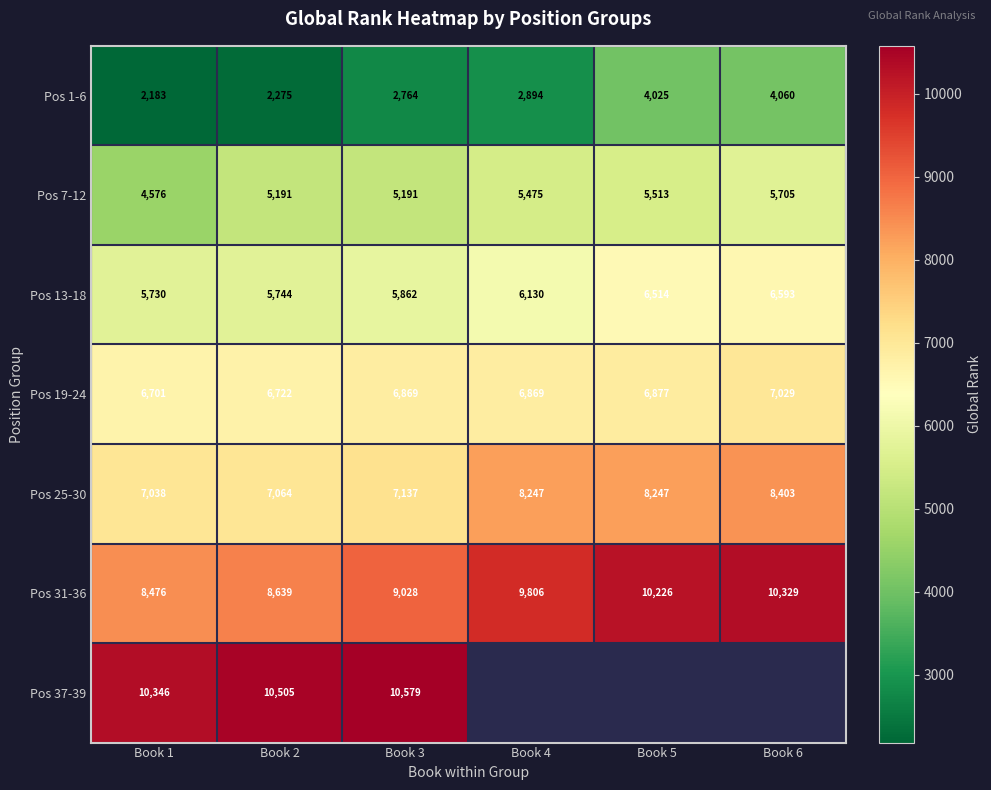

True or false: Pos 1-6 has a value of 3261 at Book 2.

False